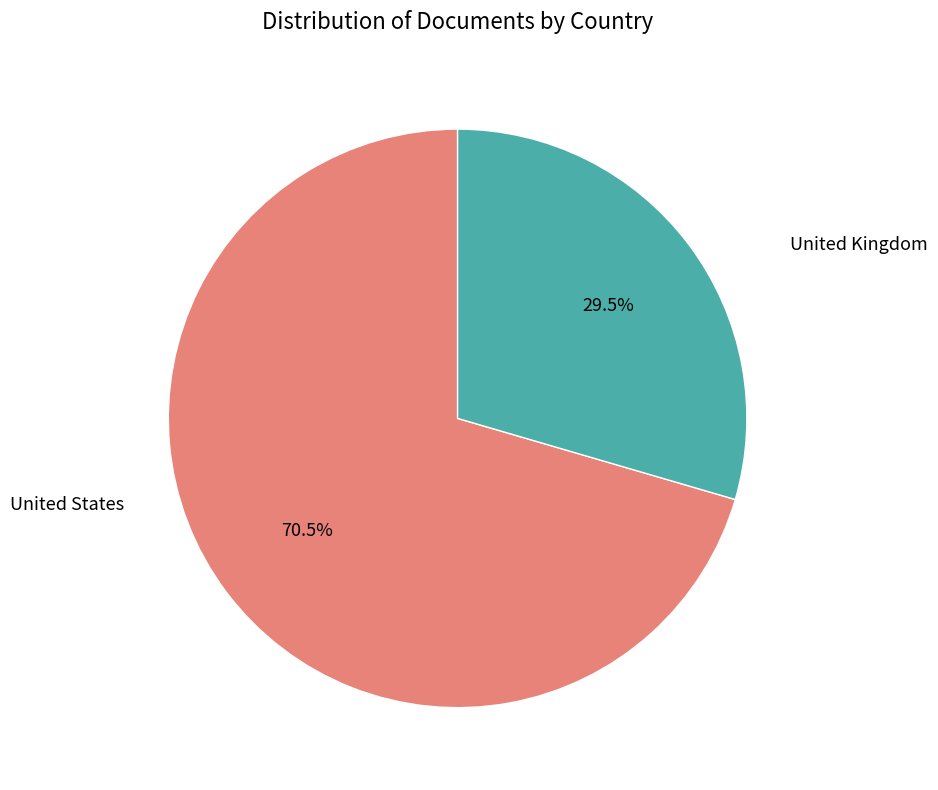

How many segments does this pie chart have?

2